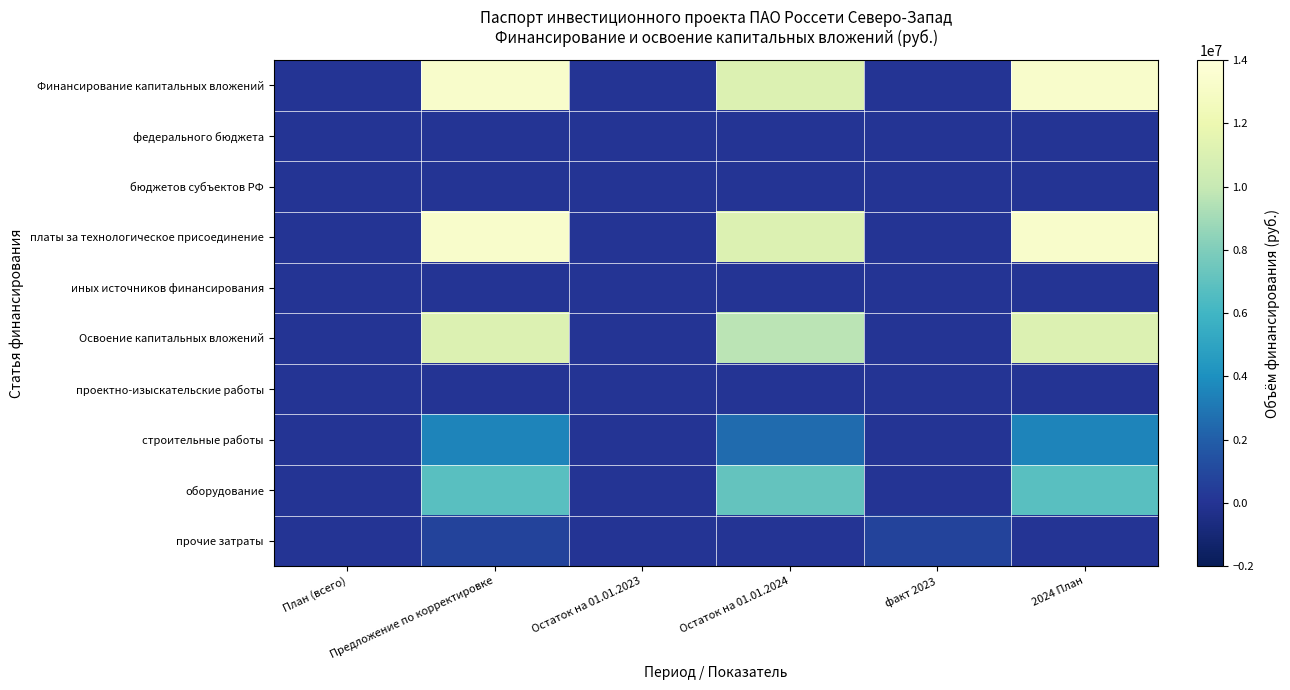

Which label corresponds to the smallest value in the chart?

План (всего)